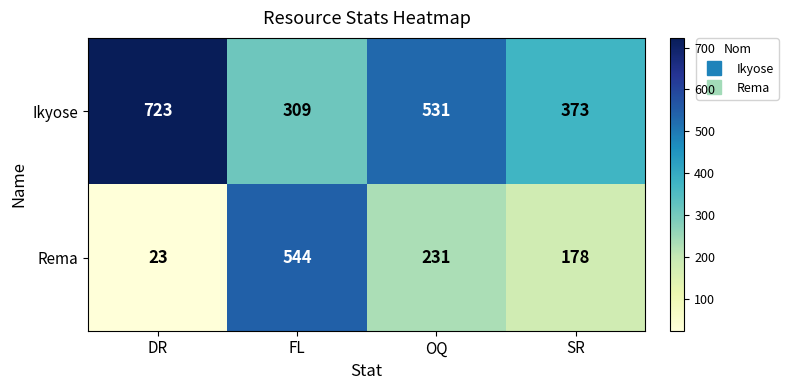

Rank the series by their maximum value, from lowest to highest.

Rema, Ikyose